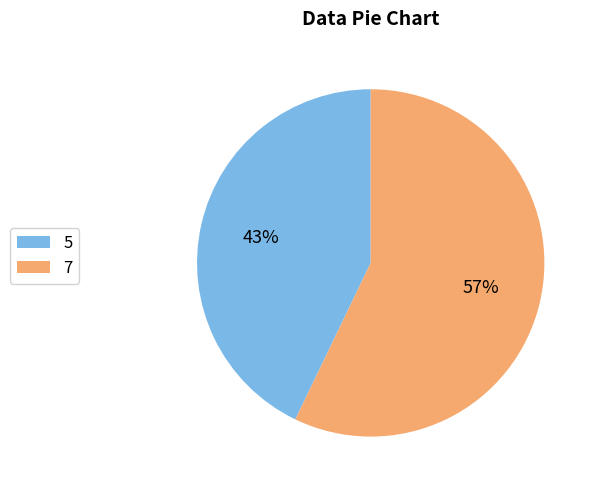

Count the number of slices in the pie.

2